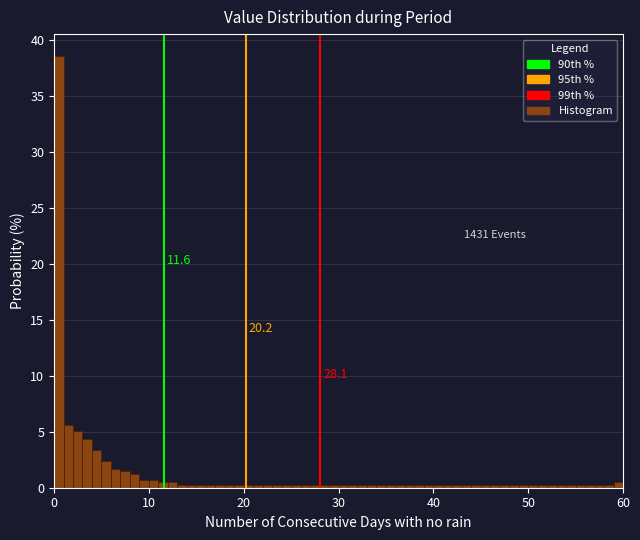

Around what value on the x-axis is the tallest bar? Give the approximate position of its centre, as read against the axis.

1